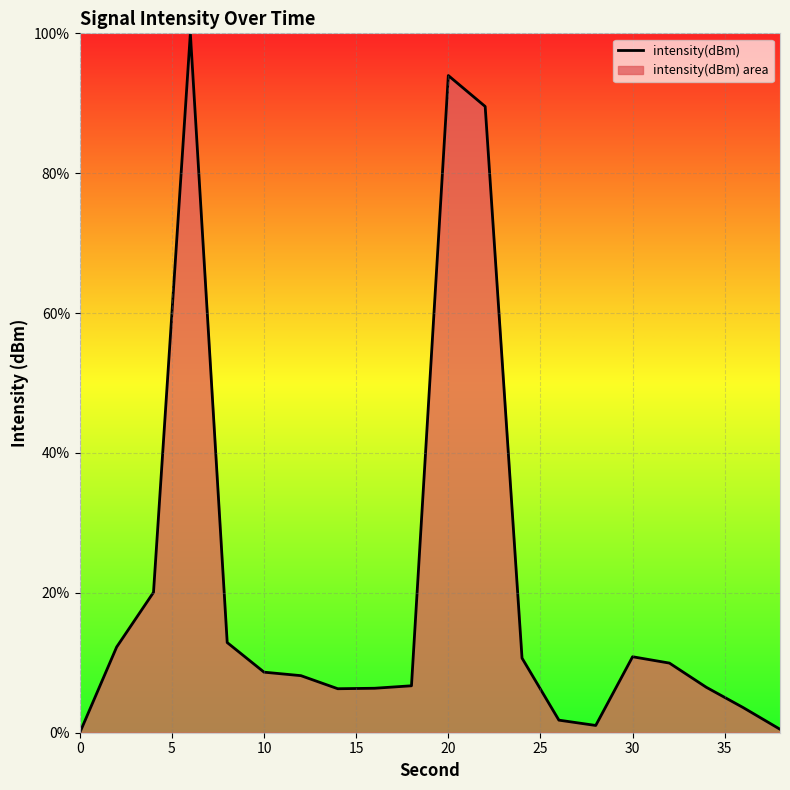

What is the difference between the maximum and minimum values?

100.0